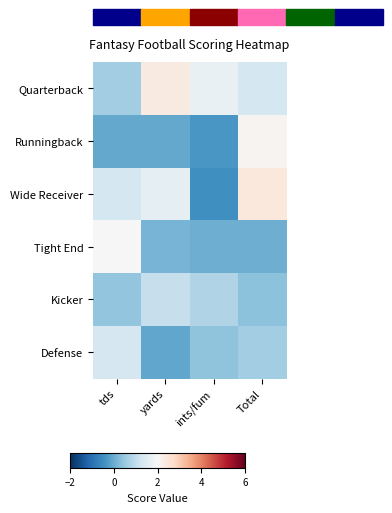

Which label corresponds to the smallest value in the chart?

ints/fum